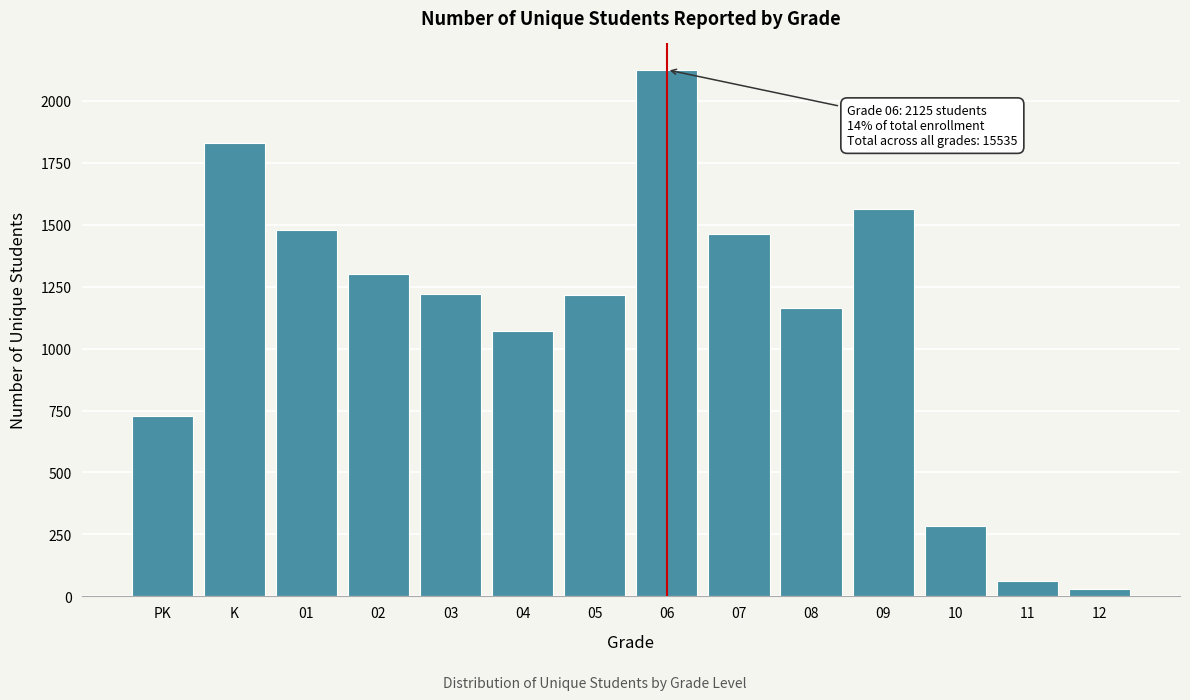

What is the sum of all values?

15535